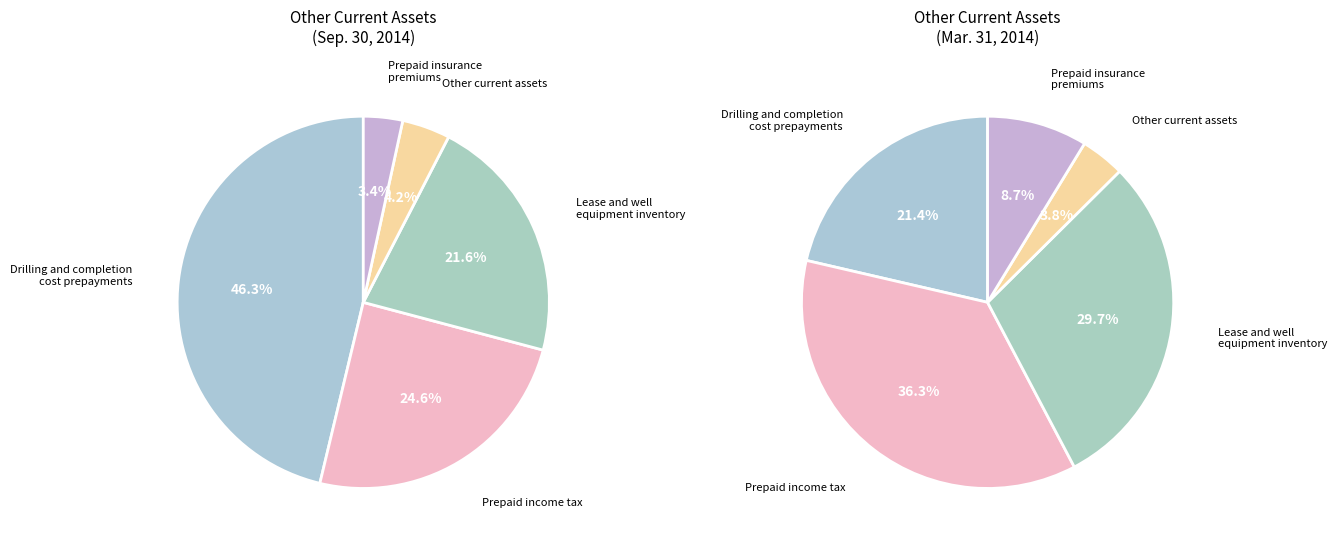

The Prepaid insurance
premiums slice represents 9% of the pie. True or false?

True